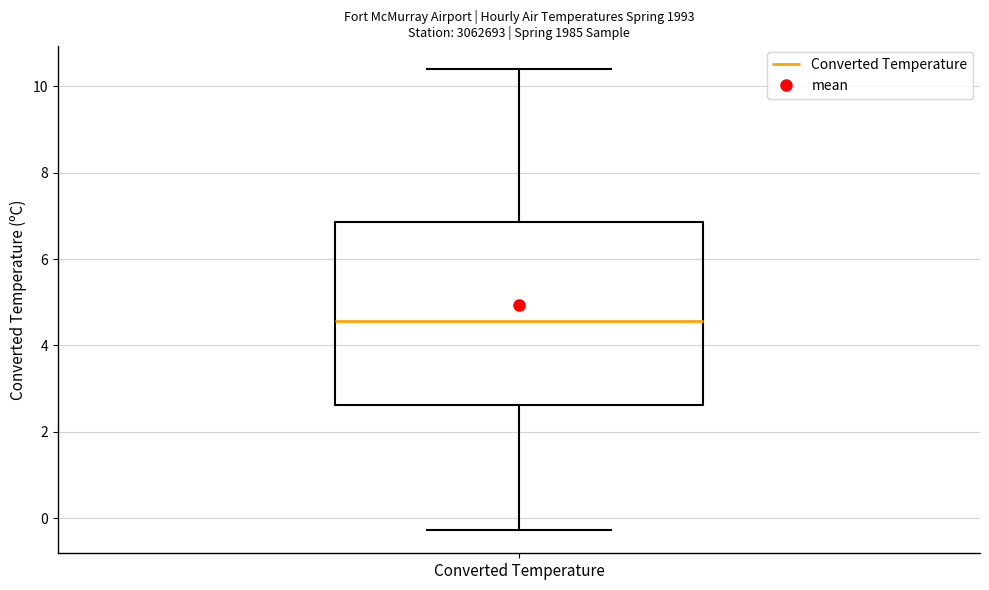

Read this box plot against the y-axis: the position of the median line, the range covered by the box, and the ends of both whiskers. The values are not printed on the chart, so give them approximately, as read against the axis.

median 4.6, box 2.6 to 6.8, whiskers -0.2 to 10.4